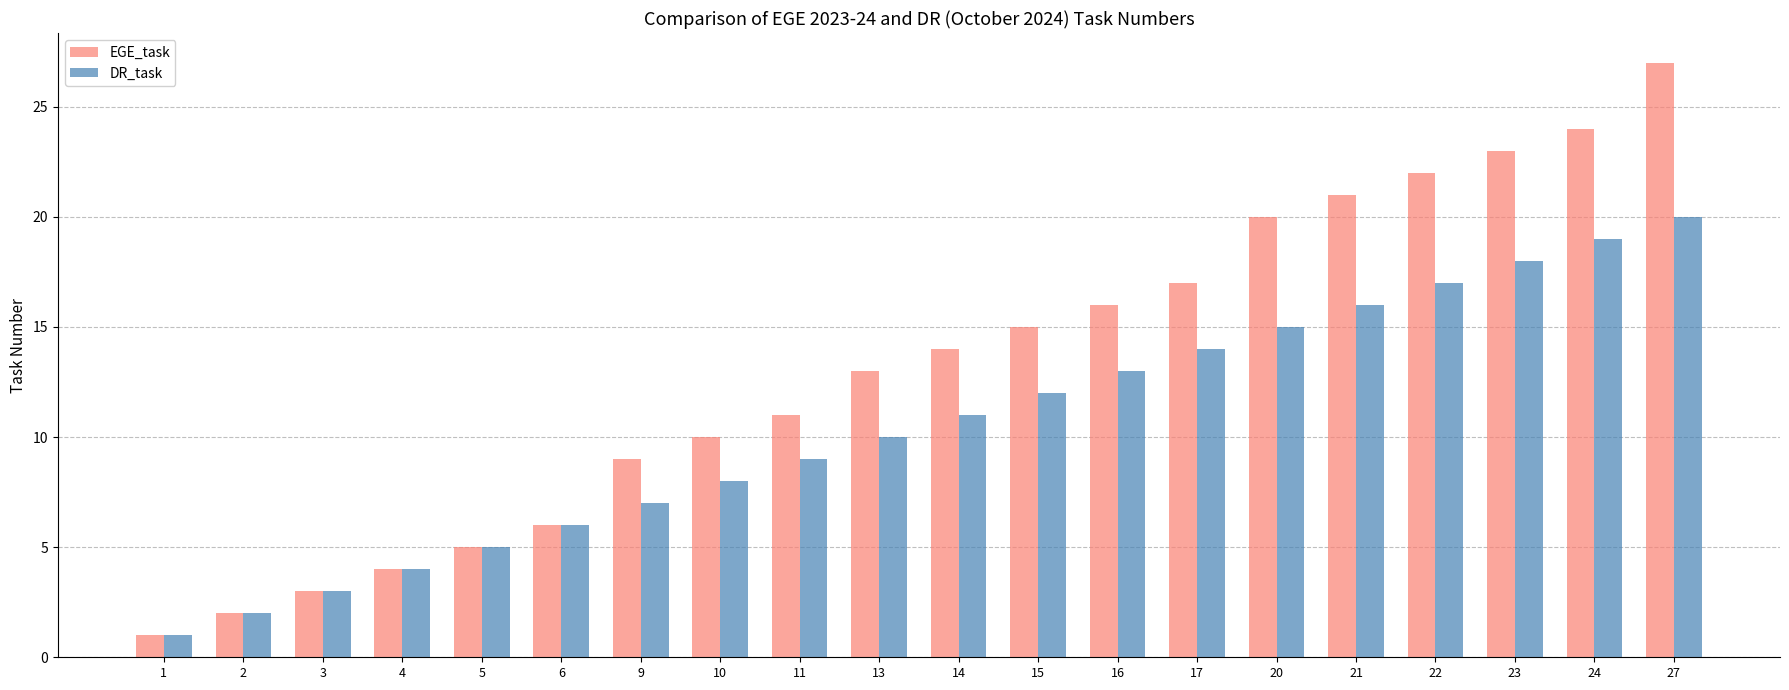

Reading left to right, what are all the values shown in this chart?

EGE_task: 1	2	3	4	5	6	9	10	11	13	14	15	16	17	20	21	22	23	24	27
DR_task: 1	2	3	4	5	6	7	8	9	10	11	12	13	14	15	16	17	18	19	20